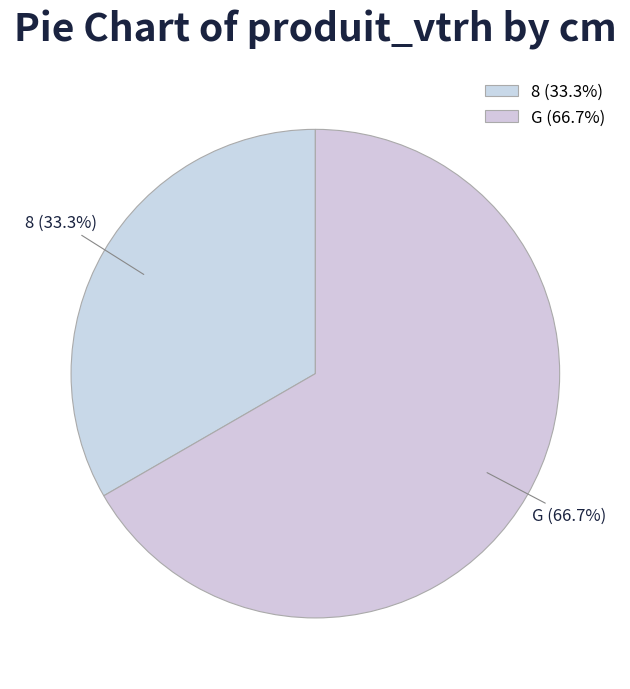

To the nearest percent, what percentage of the pie is G?

67%